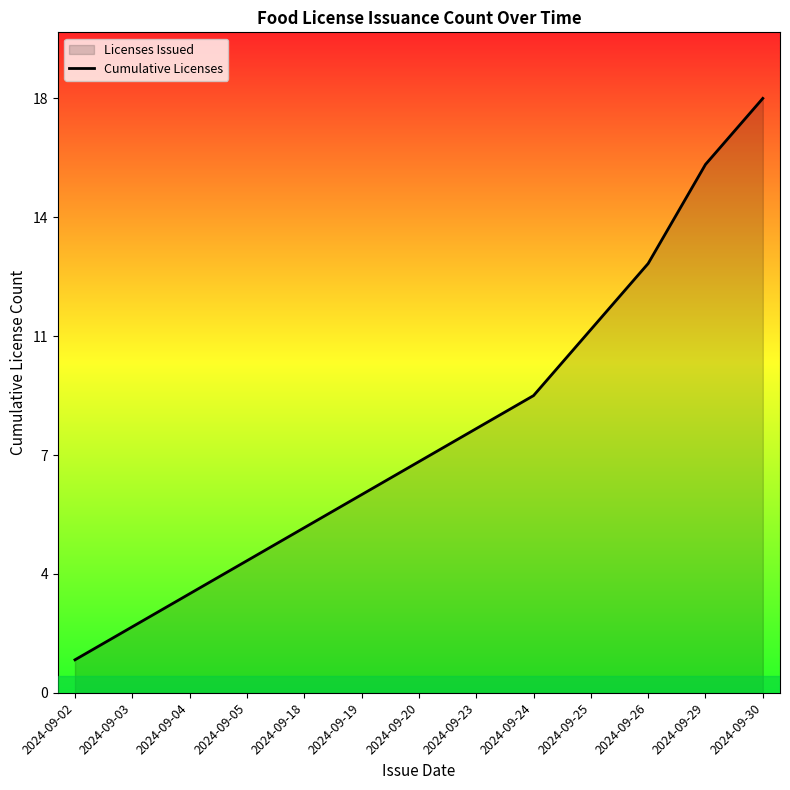

Read the value at 2024-09-30, to the nearest 5.

20